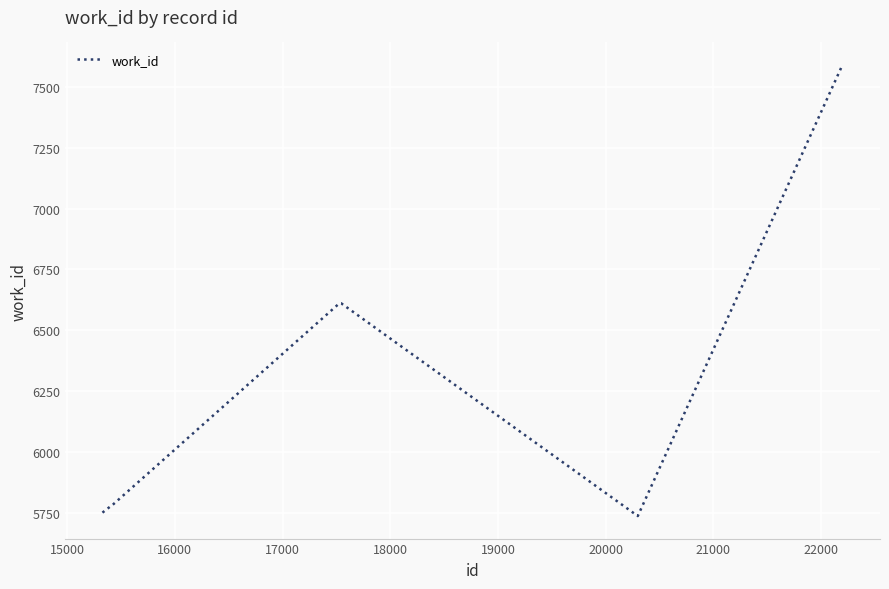

What is the difference between the maximum and minimum values?

1855